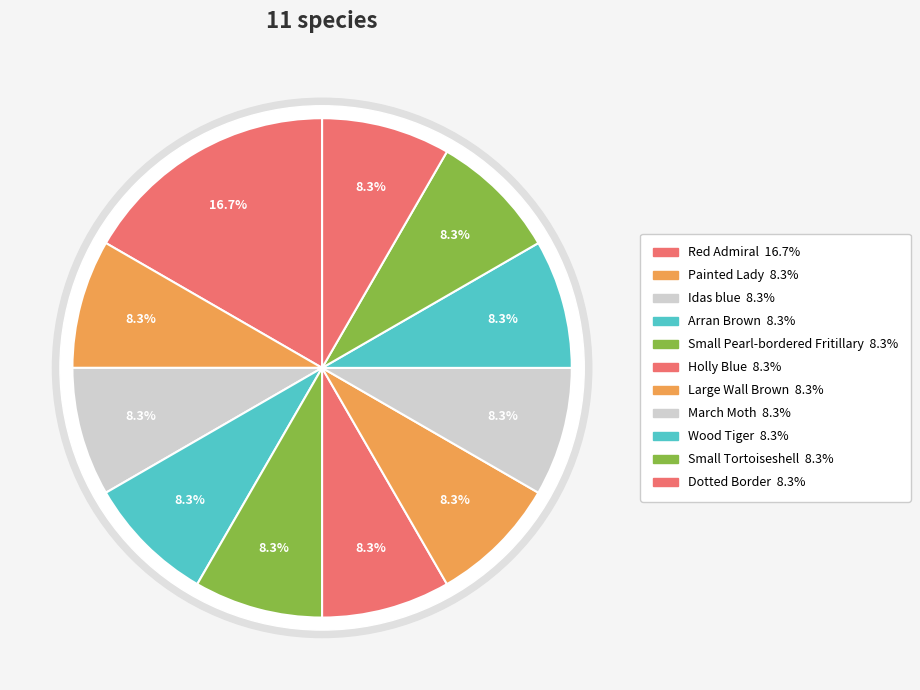

How many slices are in this pie chart?

11